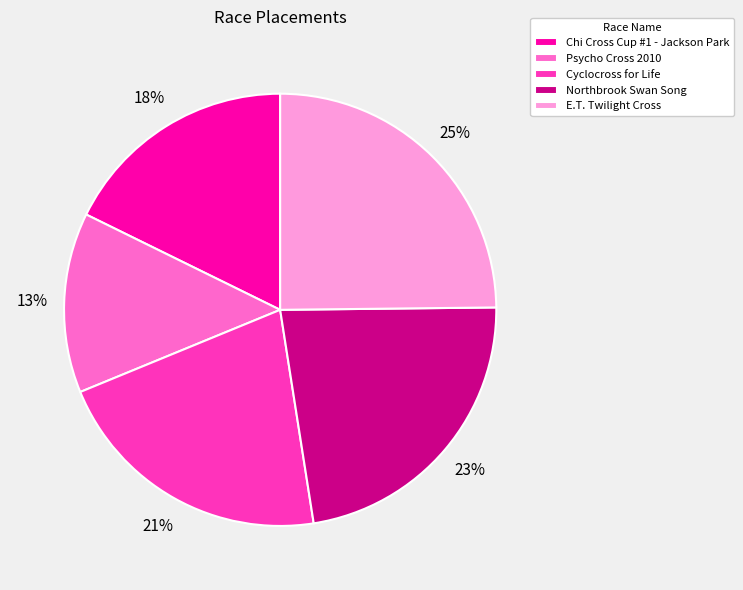

To the nearest percent, what portion does Psycho Cross 2010 represent?

13%